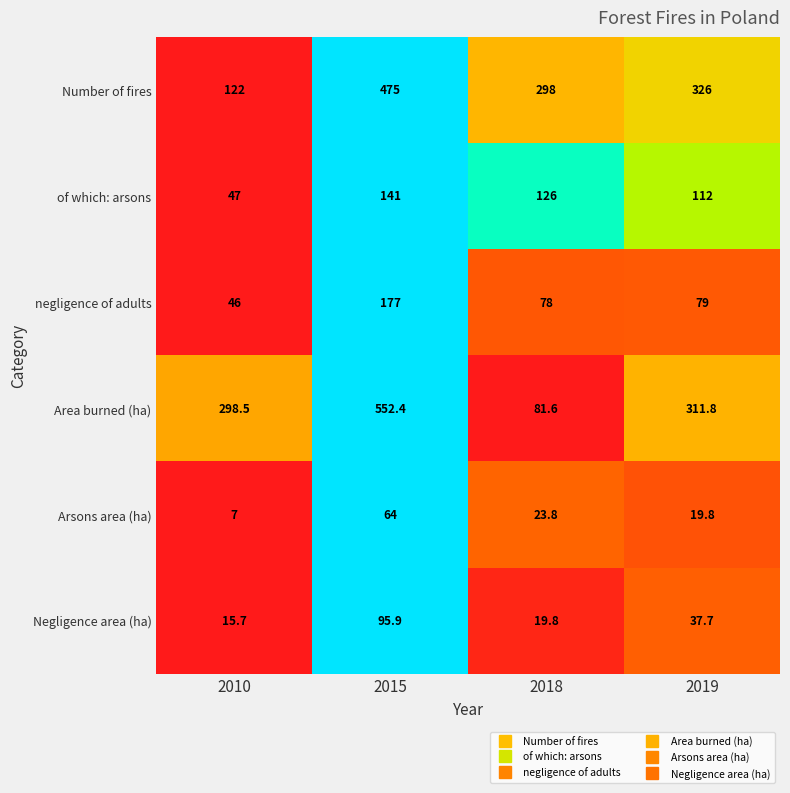

Which series has the widest spread of values?

Area burned (ha)